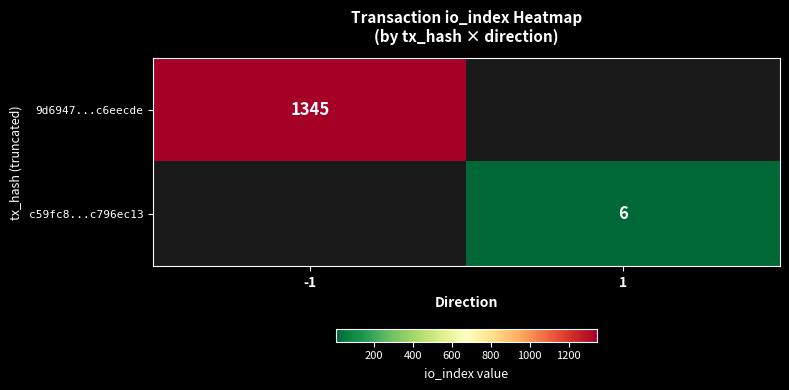

The value of 9d6947...c6eecde at -1 is 1345. True or false?

True